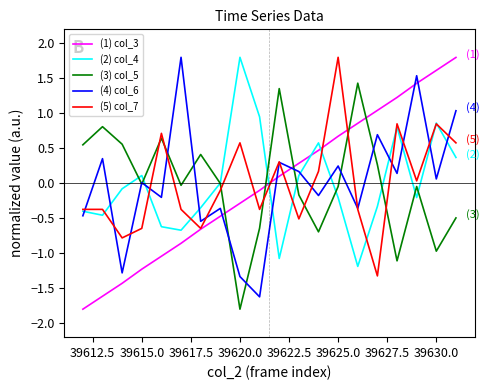

What is the maximum value for (4) col_6?

1.8